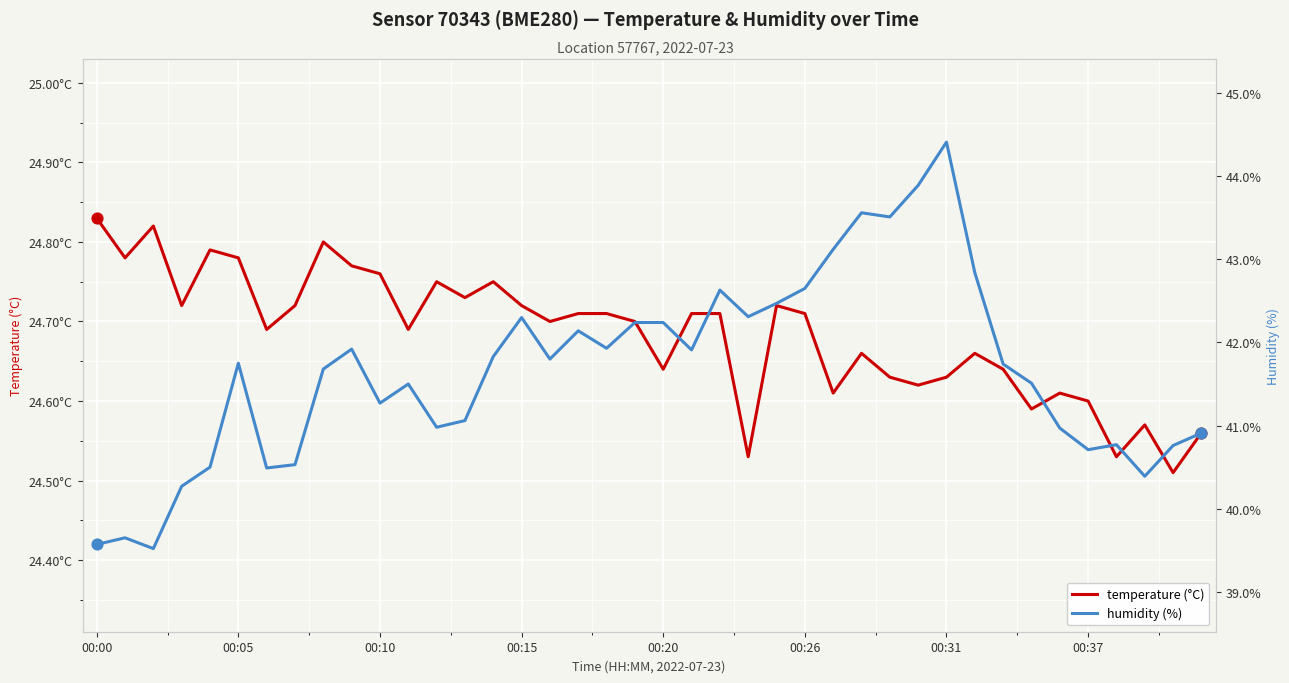

At how many categories does at least one series exceed 37?

40